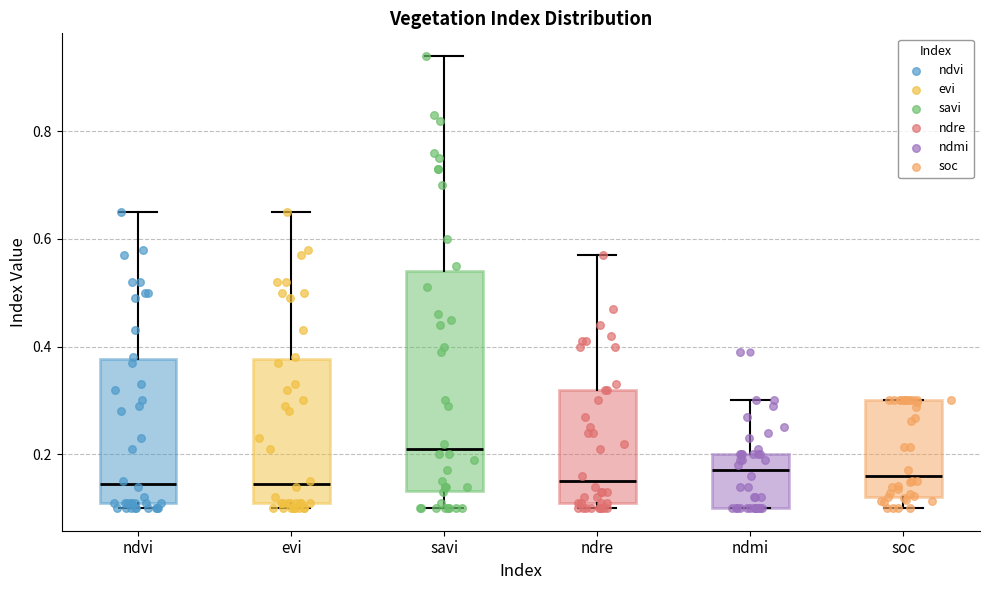

Which box has the highest median line?

savi